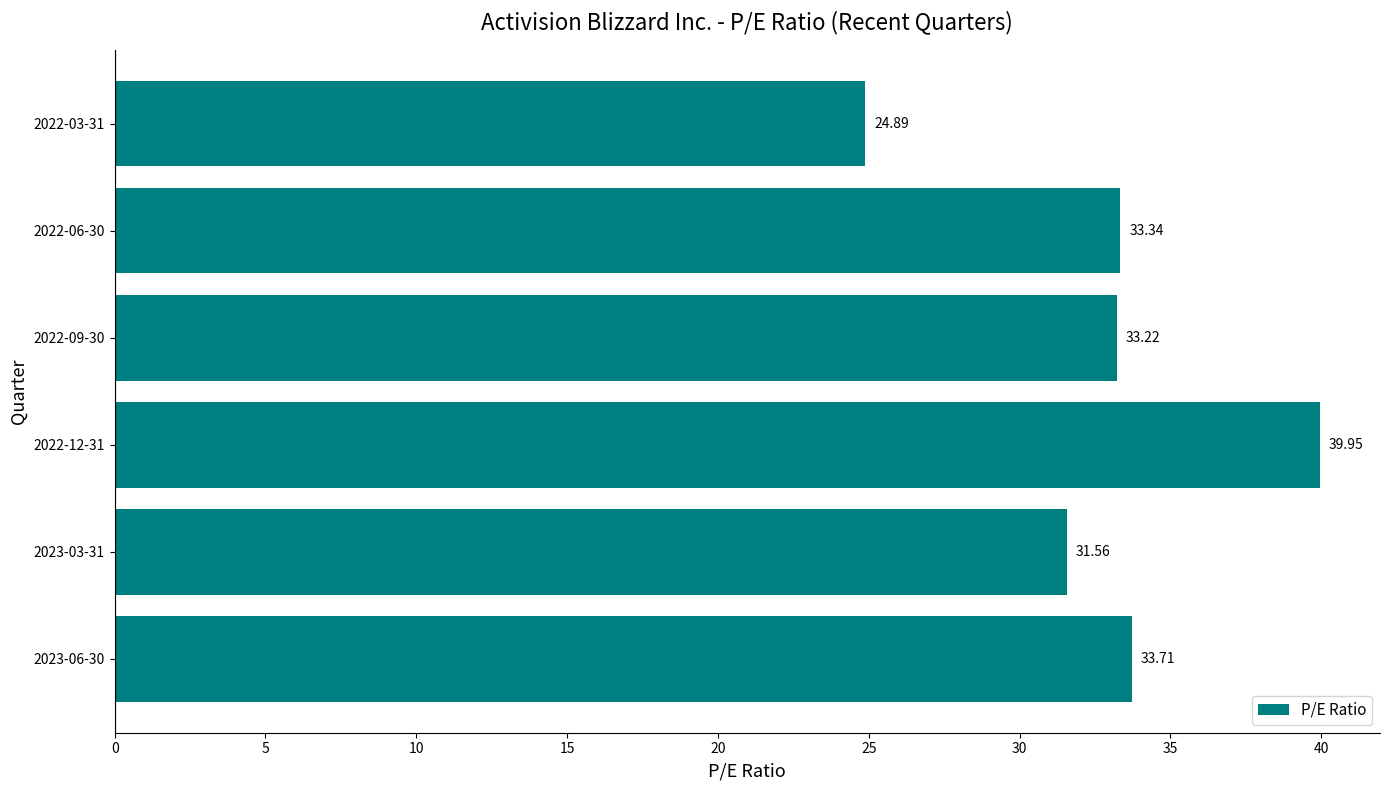

Between 2022-03-31 and 2023-06-30, which is larger?

2023-06-30